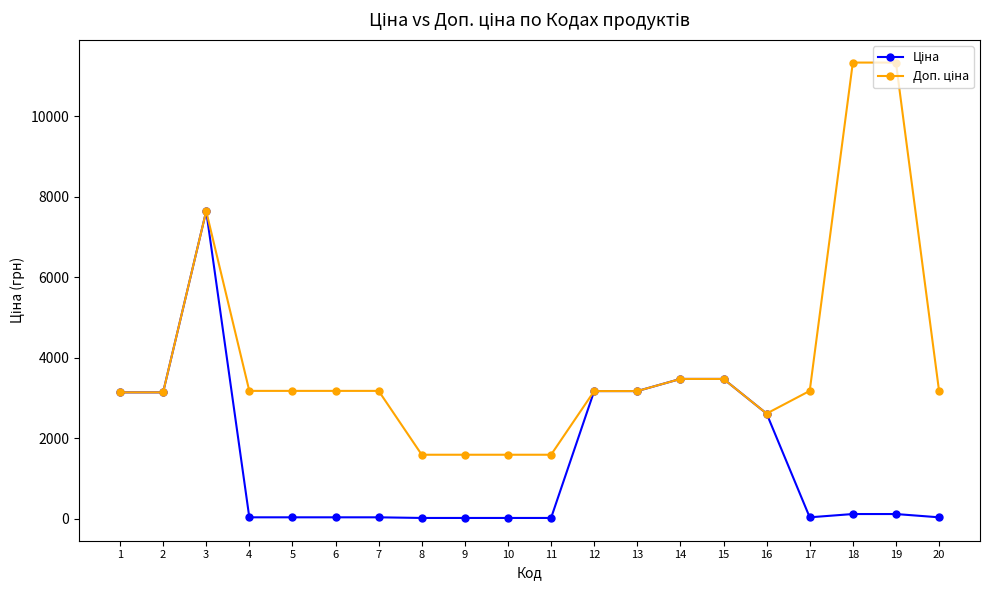

At which category is the sum across all series the highest?

3